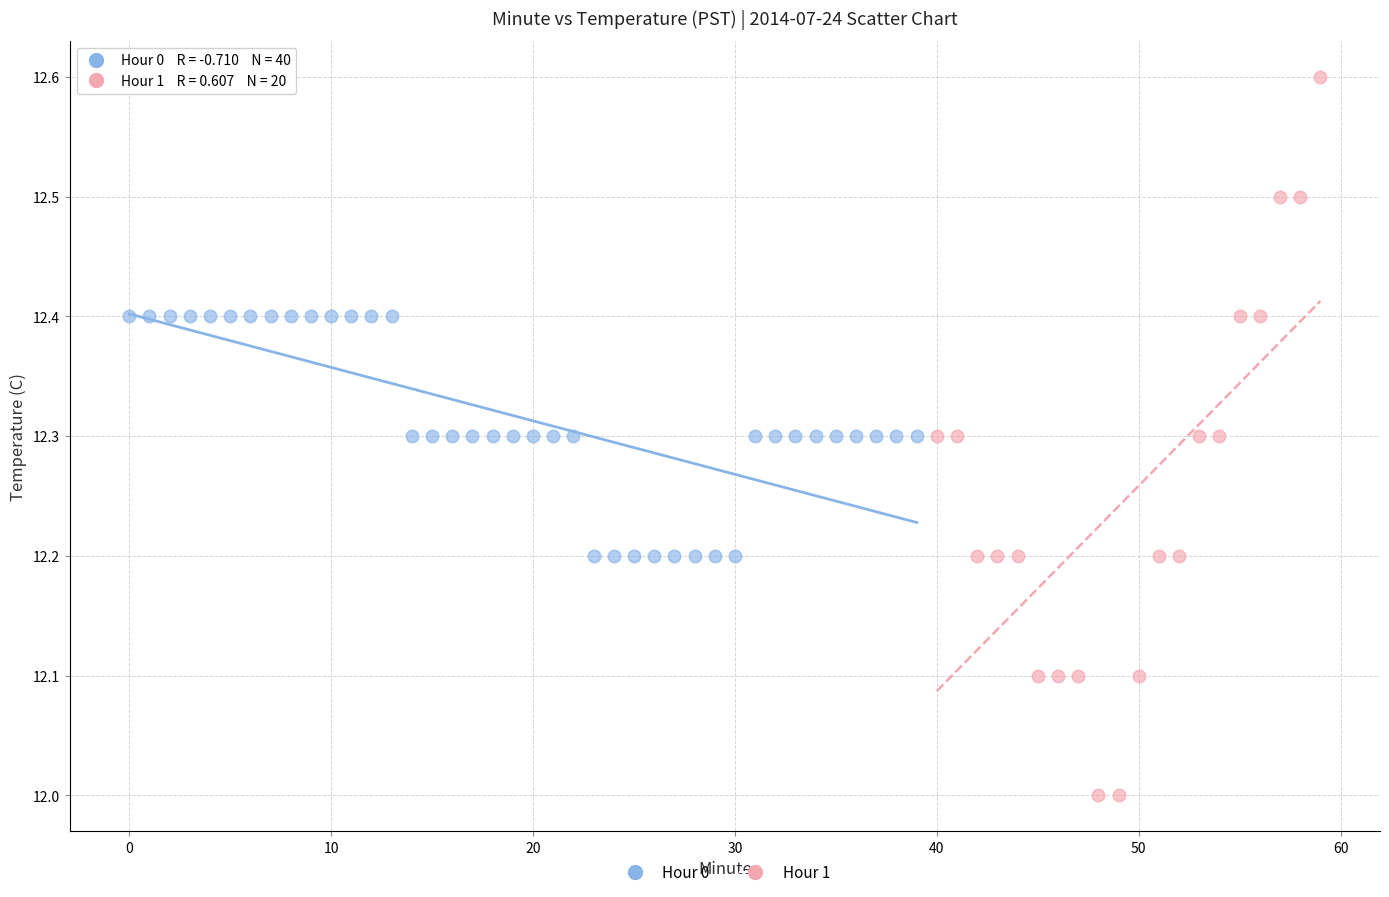

Which series contains the lowest Y value?

Hour 1